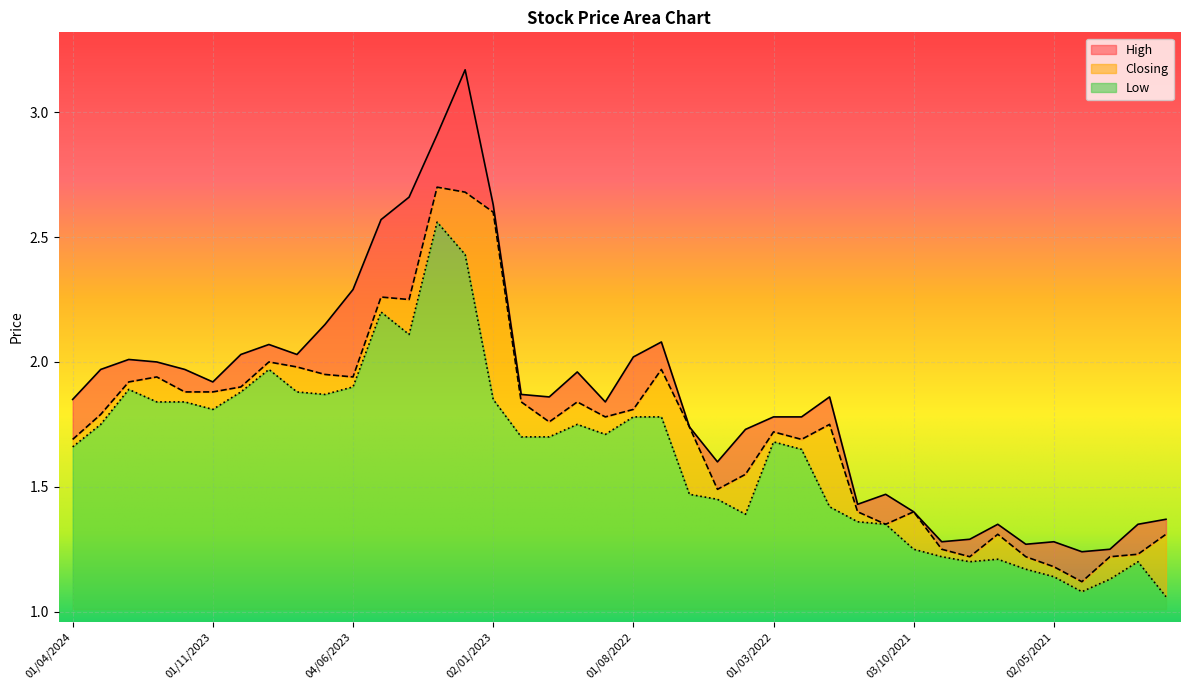

At which category is the sum across all series the highest?

01/02/2023